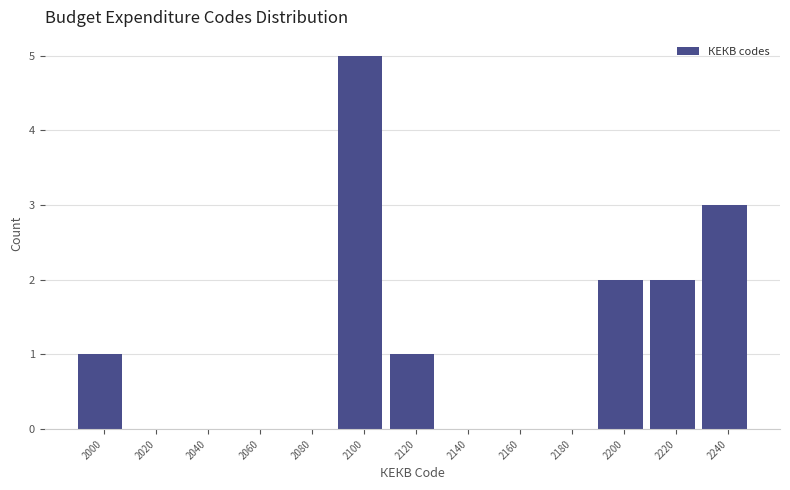

Reading left to right, list all the values displayed in this chart.

2000=1	2020=0	2040=0	2060=0	2080=0	2100=5	2120=1	2140=0	2160=0	2180=0	2200=2	2220=2	2240=3